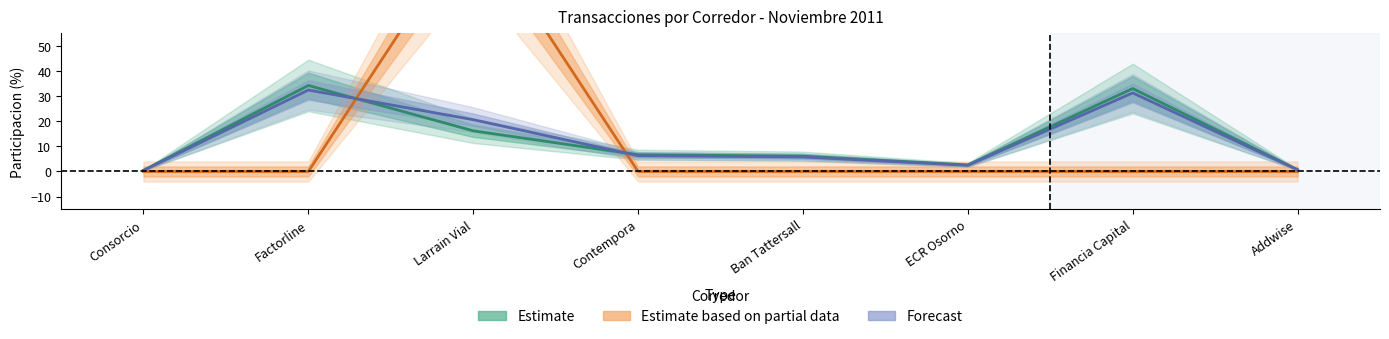

Is the value of Total (pesos) at ECR Osorno greater than the value of Titulos Rep. Facturas at Factorline?

Yes